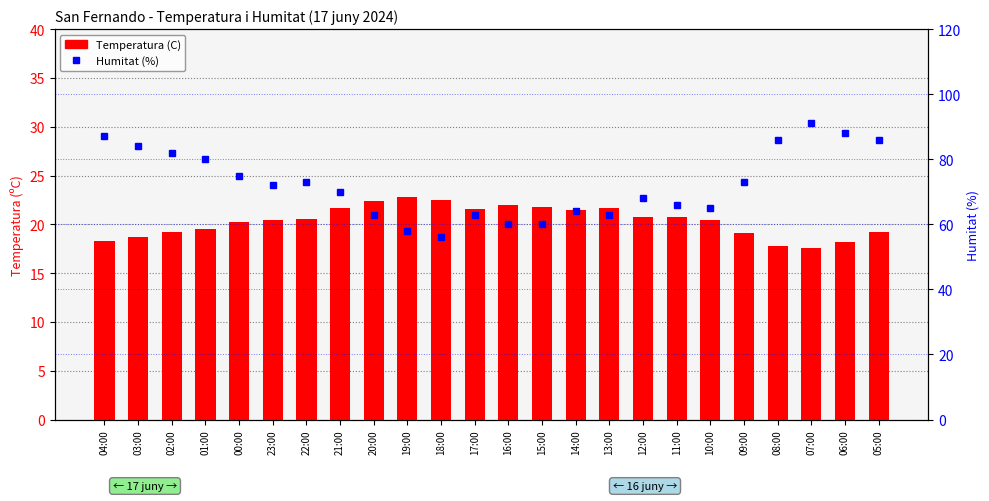

Where does the Humitat (%) series first go above 72?

04:00